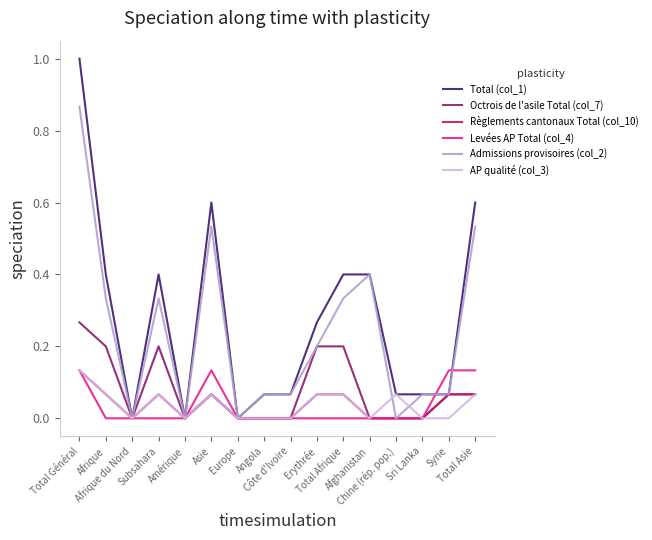

How many distinct data groups are displayed?

6